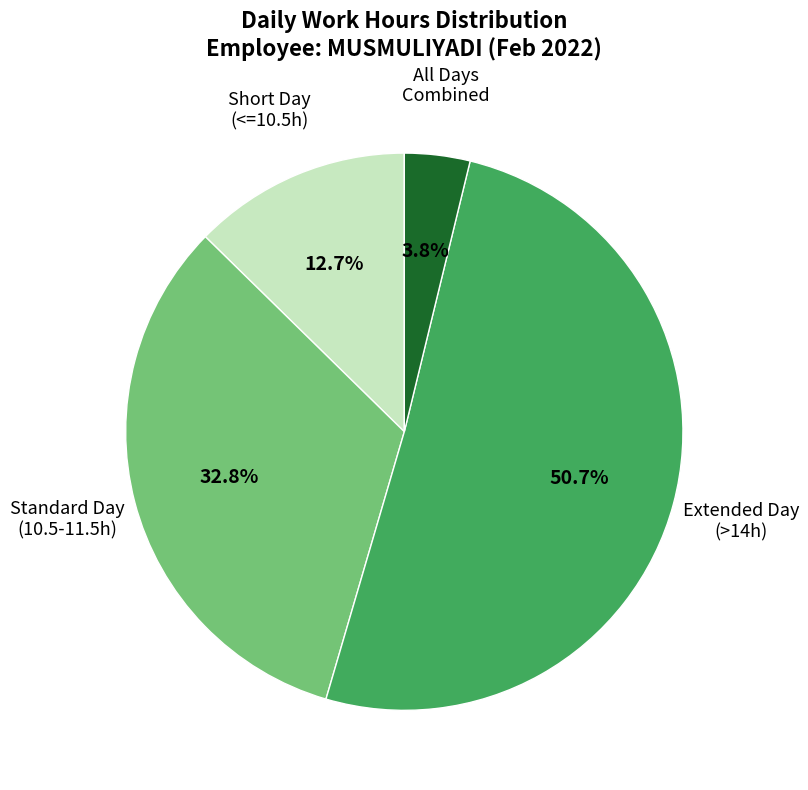

Is there a majority slice in this chart?

Yes